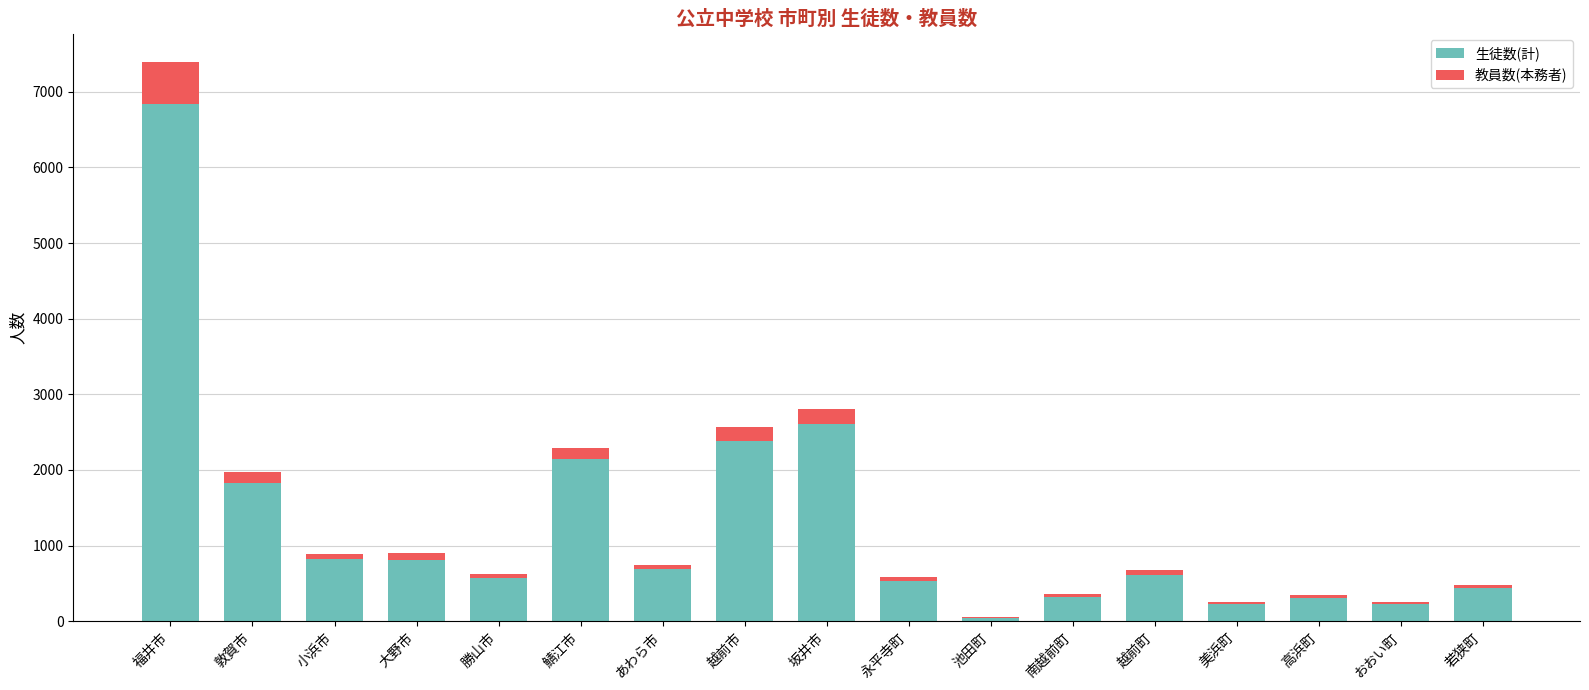

The value of 生徒数(計) at 敦賀市 is 1142. True or false?

False